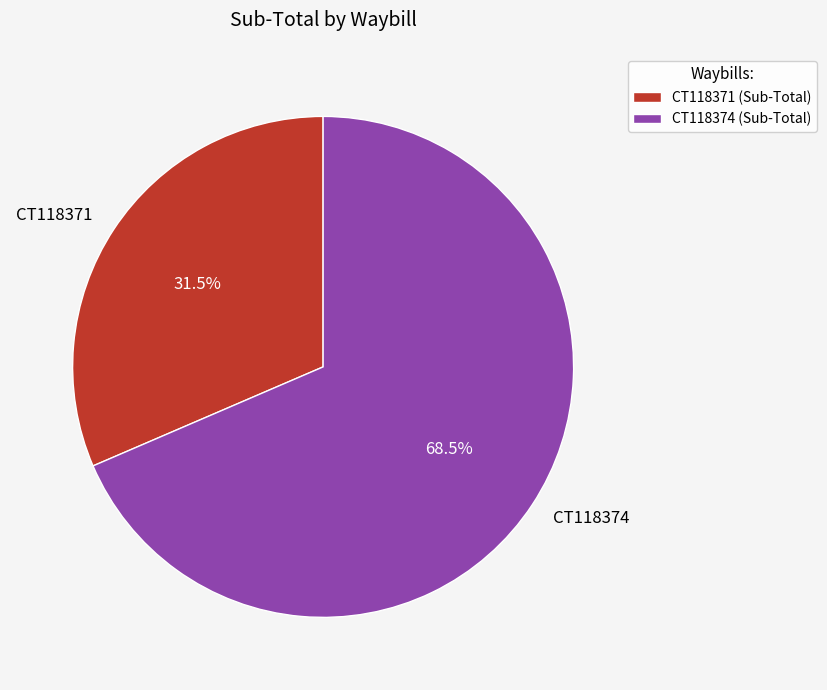

Combined, what portion of the pie is CT118371 and CT118374?

100.0%